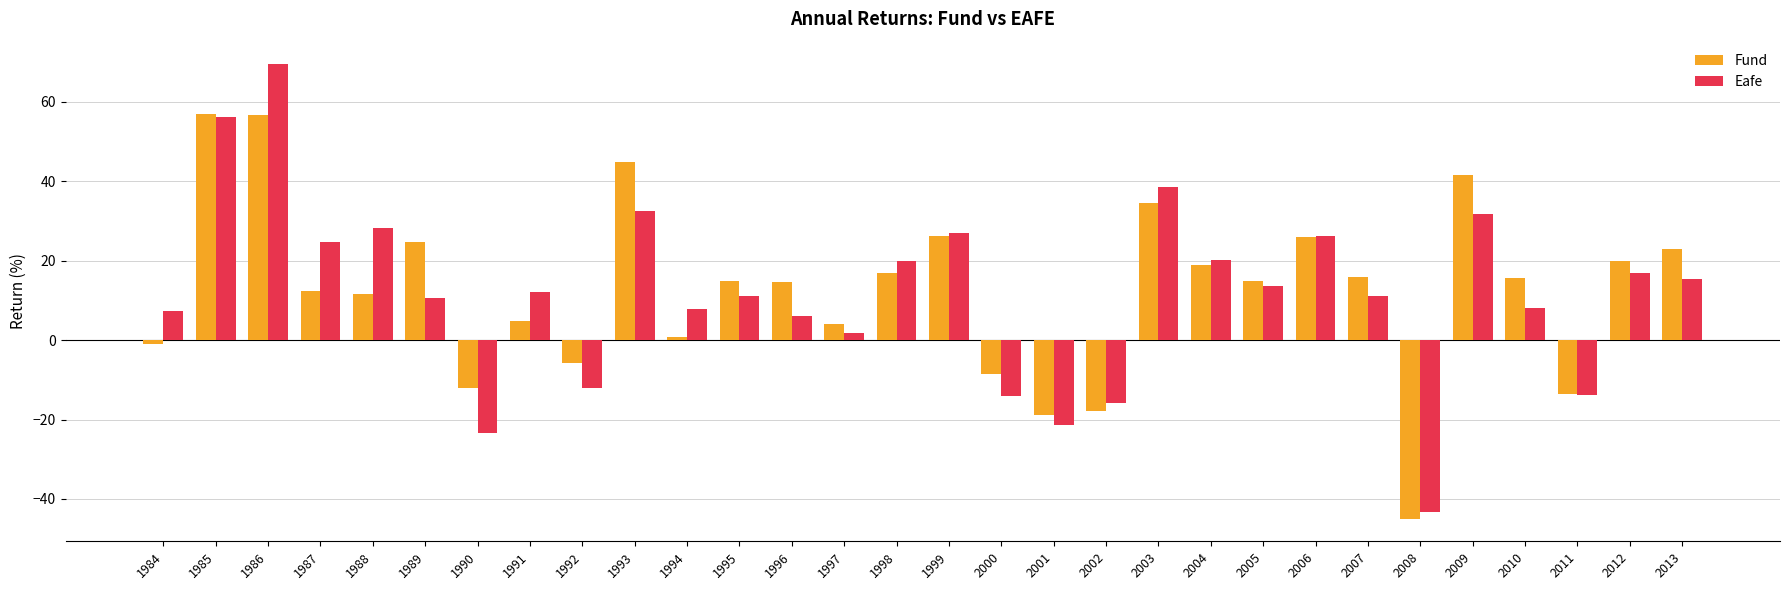

What is the difference between the second highest and second lowest values in the Fund series?

75.6